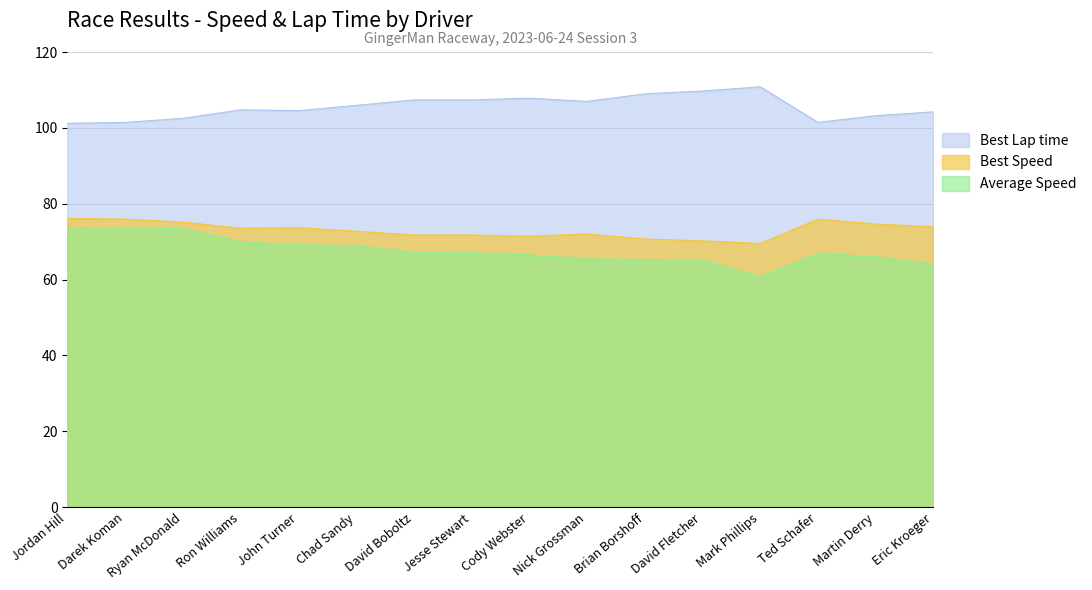

What is the approximate value of Average Speed at John Turner?

69.2